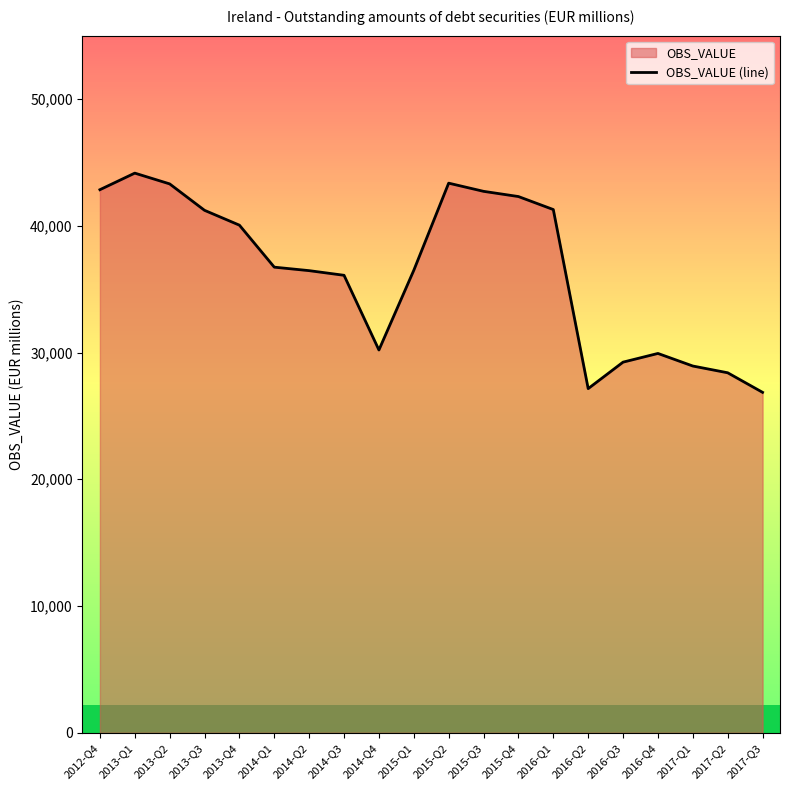

What is the difference between the values at 2014-Q4 and 2017-Q3?

3341